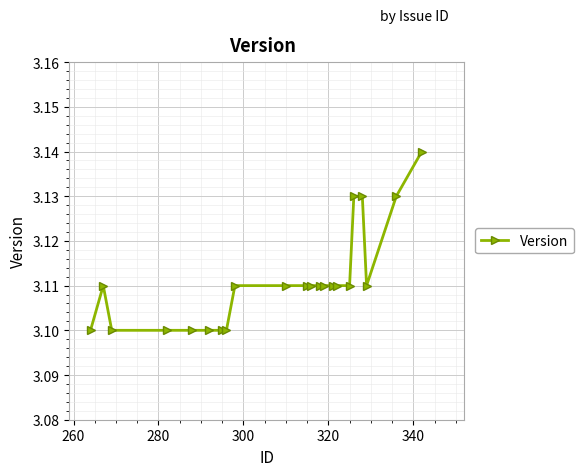

Count the values in the range 3 to 4.

22